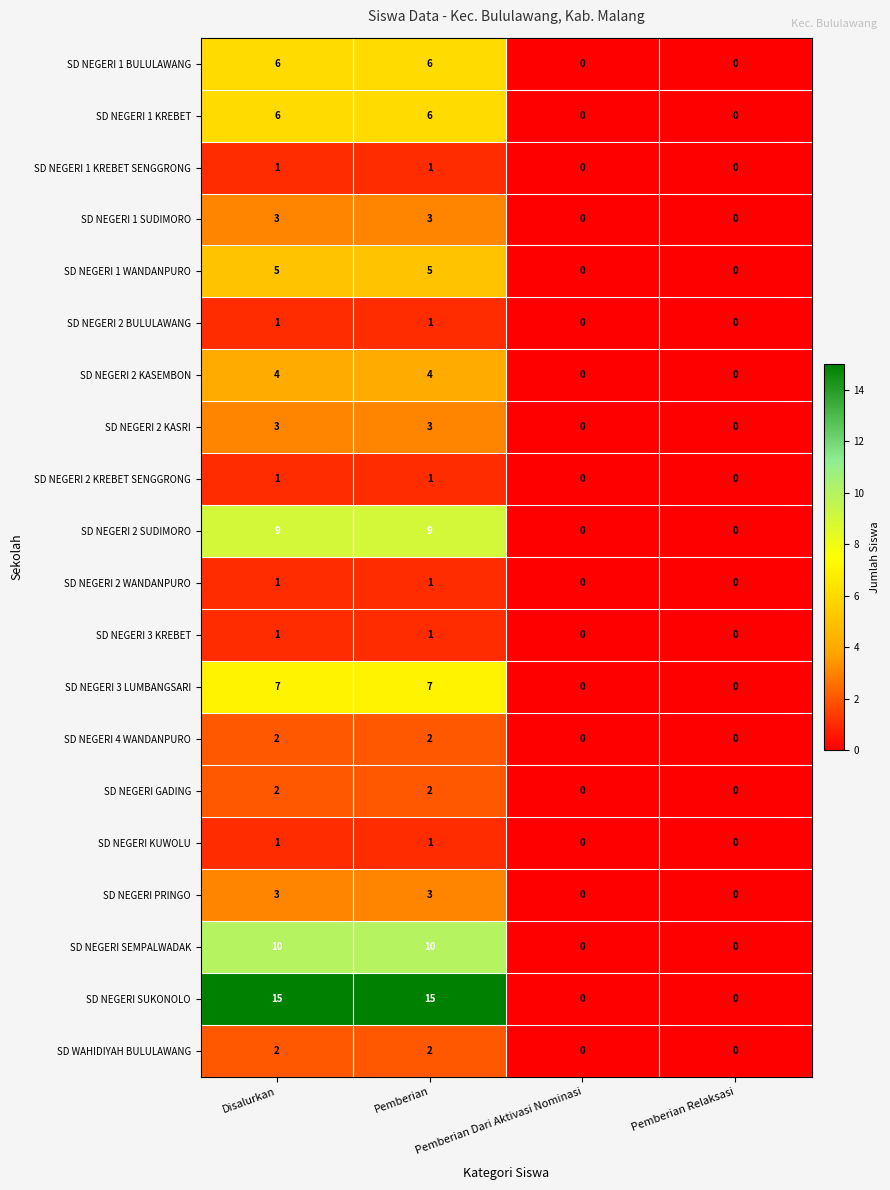

The SD NEGERI 1 SUDIMORO series shows 2 at Pemberian. True or false?

False